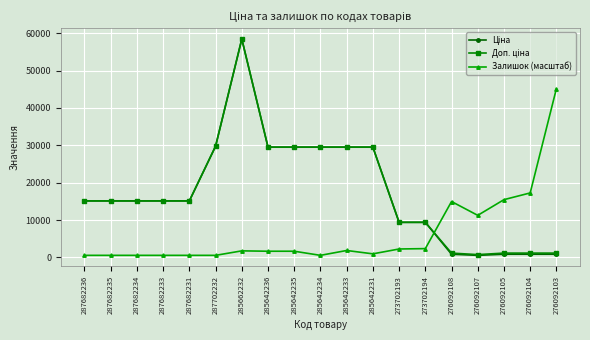

At how many categories does at least one series exceed 19079?

8